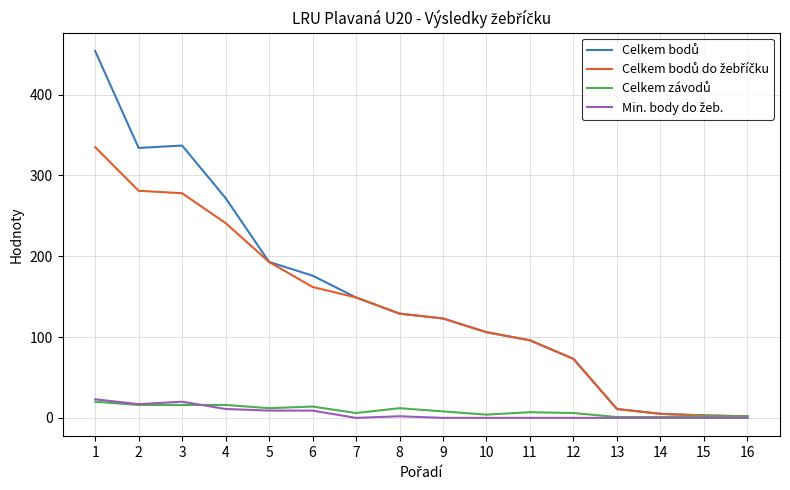

What is the greatest value displayed?

454